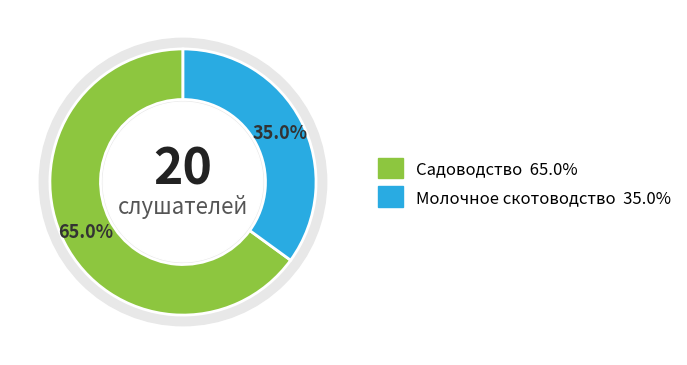

Count the number of slices in the pie.

2